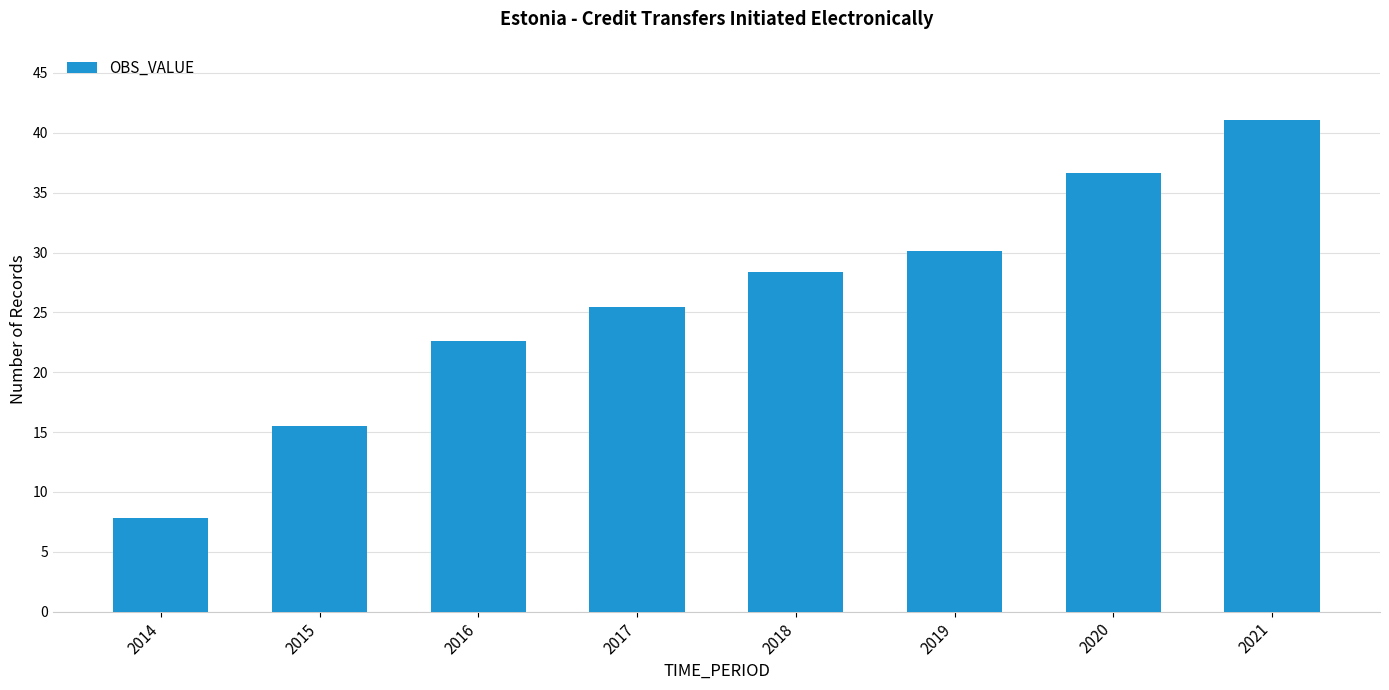

Rank the categories by value from highest to lowest.

2021, 2020, 2019, 2018, 2017, 2016, 2015, 2014